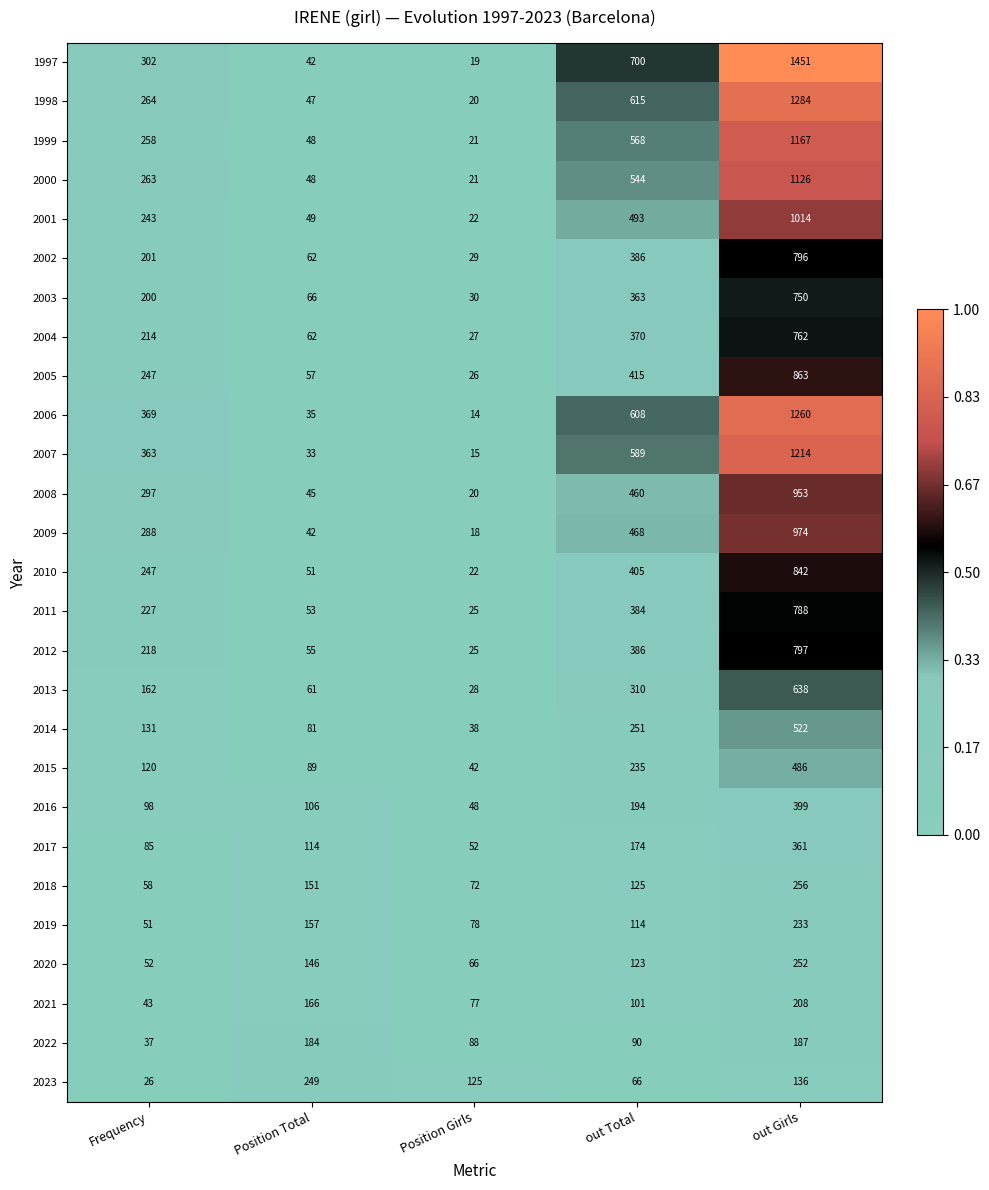

Which category has the highest value across all series?

out Girls